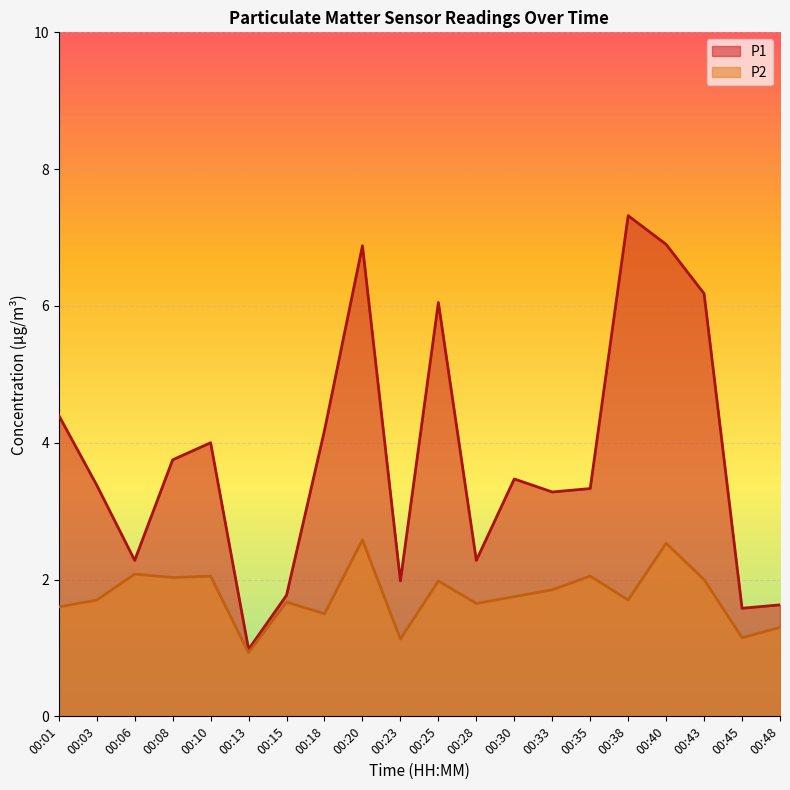

In P2, how many points are higher than both neighbors (excluding endpoints)?

7